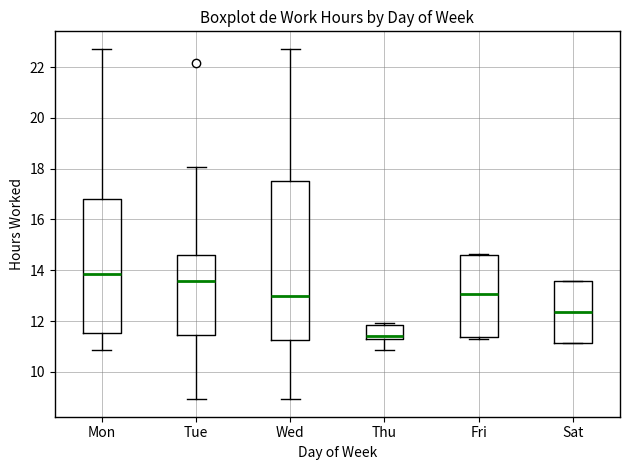

Comparing the boxes themselves (not the whiskers), which one is the tallest?

Wed